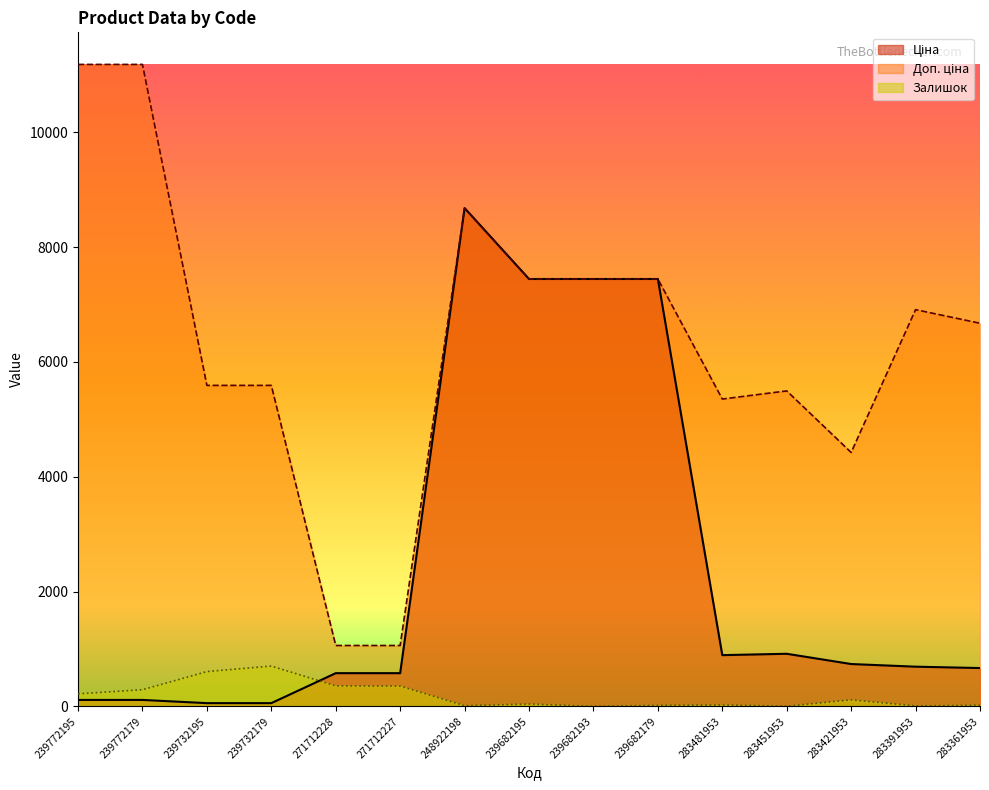

What is the sum of the Доп. ціна values at 239682179 and 283361953?

14118.2